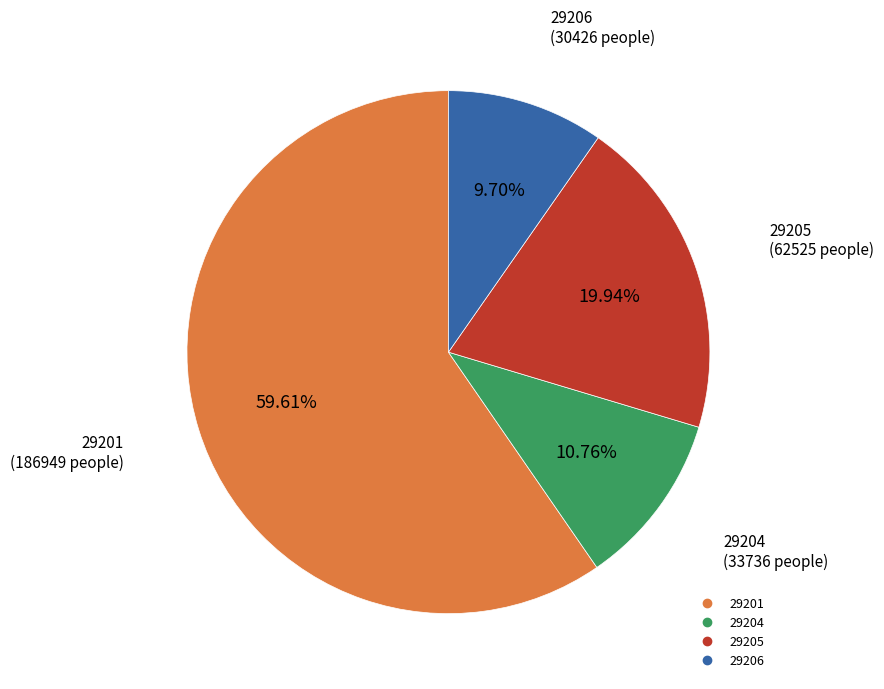

Is there a majority slice in this chart?

Yes